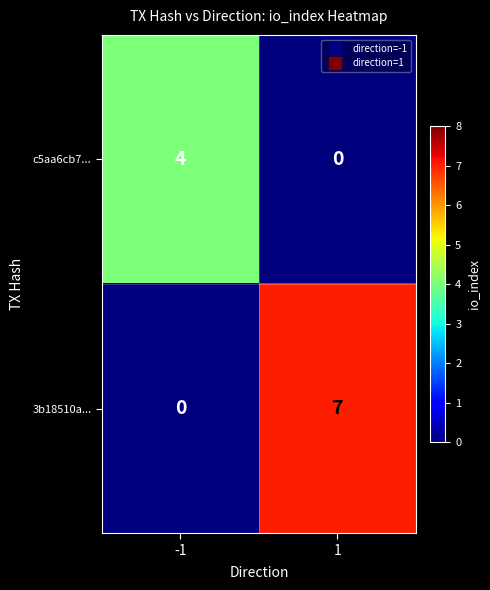

What is the total value across all series at -1?

4